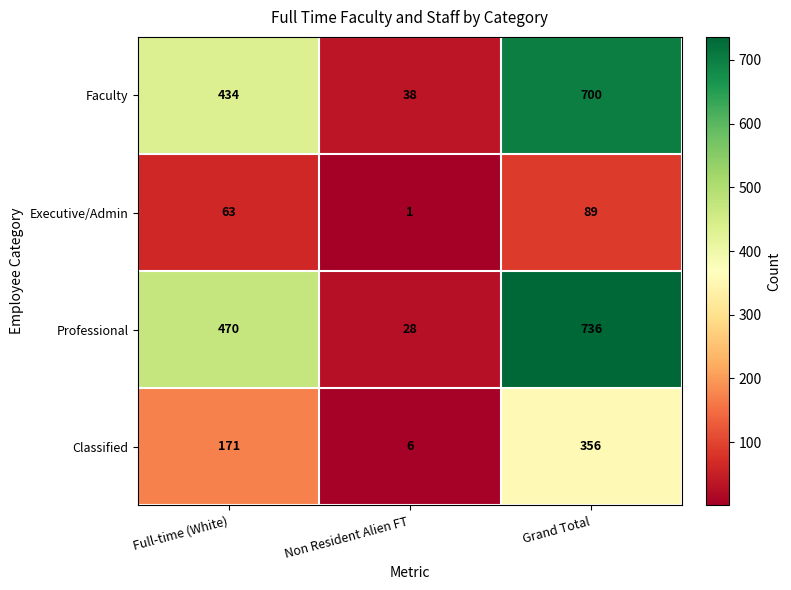

Reading left to right, transcribe all the data shown in this chart.

Faculty: Full-time (White)=434	Non Resident Alien FT=38	Grand Total=700
Executive/Admin: Full-time (White)=63	Non Resident Alien FT=1	Grand Total=89
Professional: Full-time (White)=470	Non Resident Alien FT=28	Grand Total=736
Classified: Full-time (White)=171	Non Resident Alien FT=6	Grand Total=356